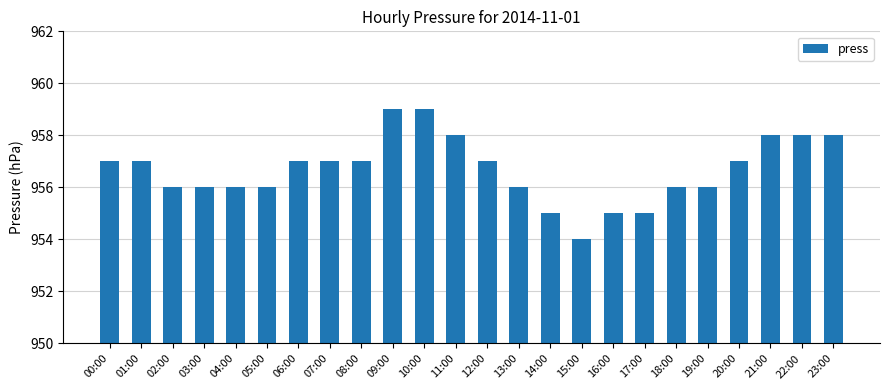

Are the bars horizontal?

No